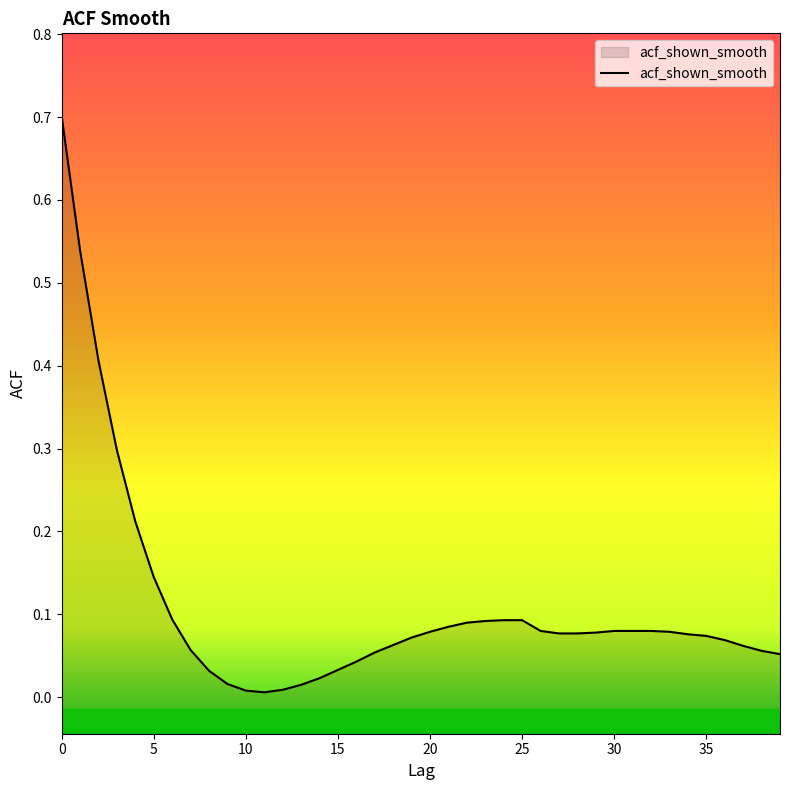

Does the chart have visible grid lines?

No